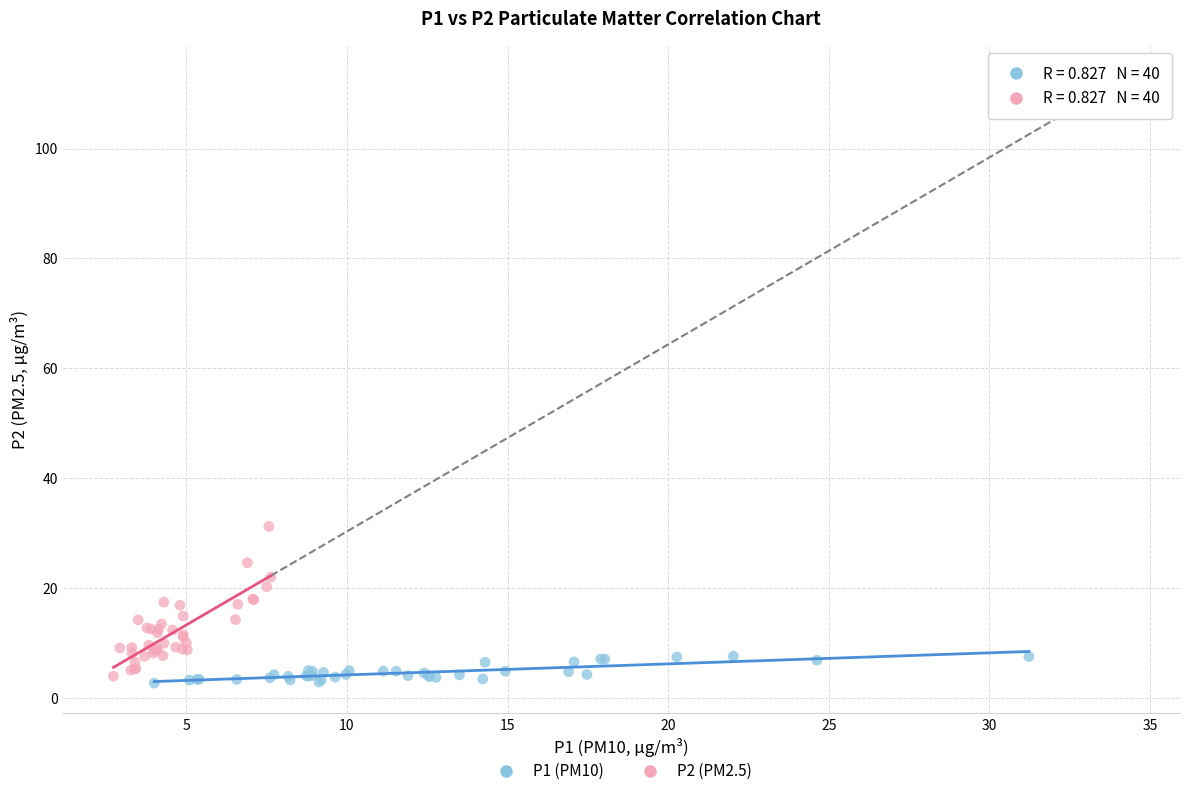

Which series has the widest spread of Y values?

P2 (PM2.5)